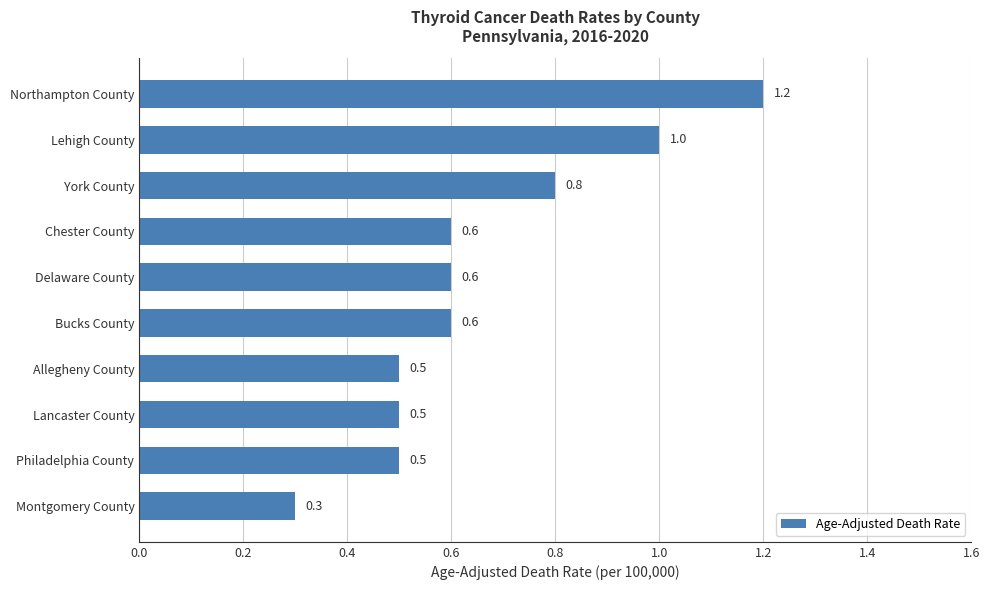

Reading top to bottom, extract all data points from this chart.

1.2	1.0	0.8	0.6	0.6	0.6	0.5	0.5	0.5	0.3